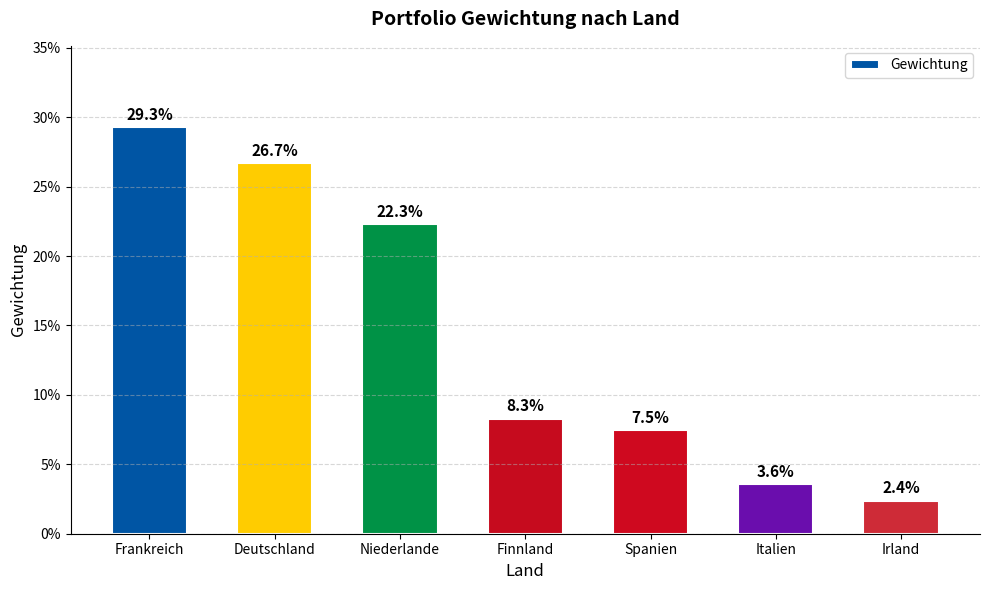

What is the sum of the values at Finnland and Irland?

0.1